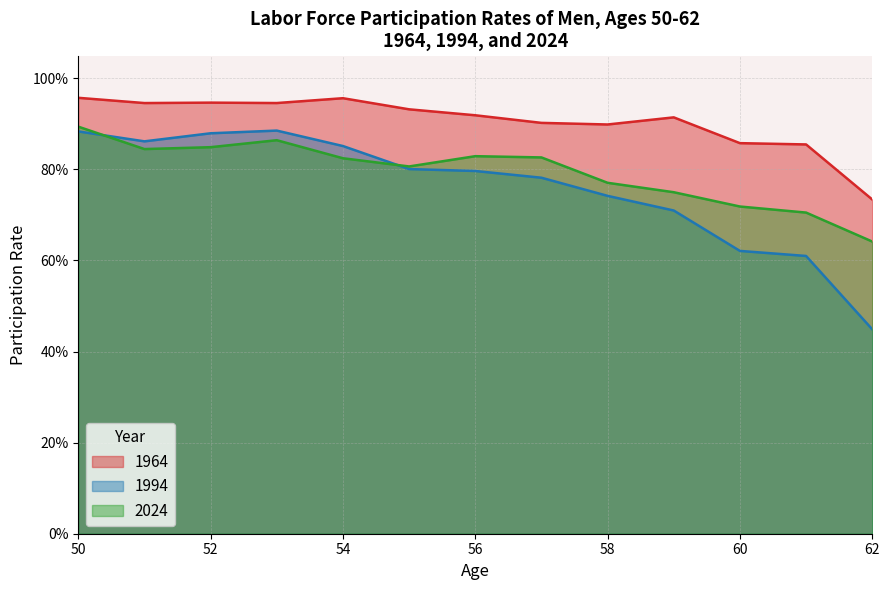

How many data points does each series have?

13